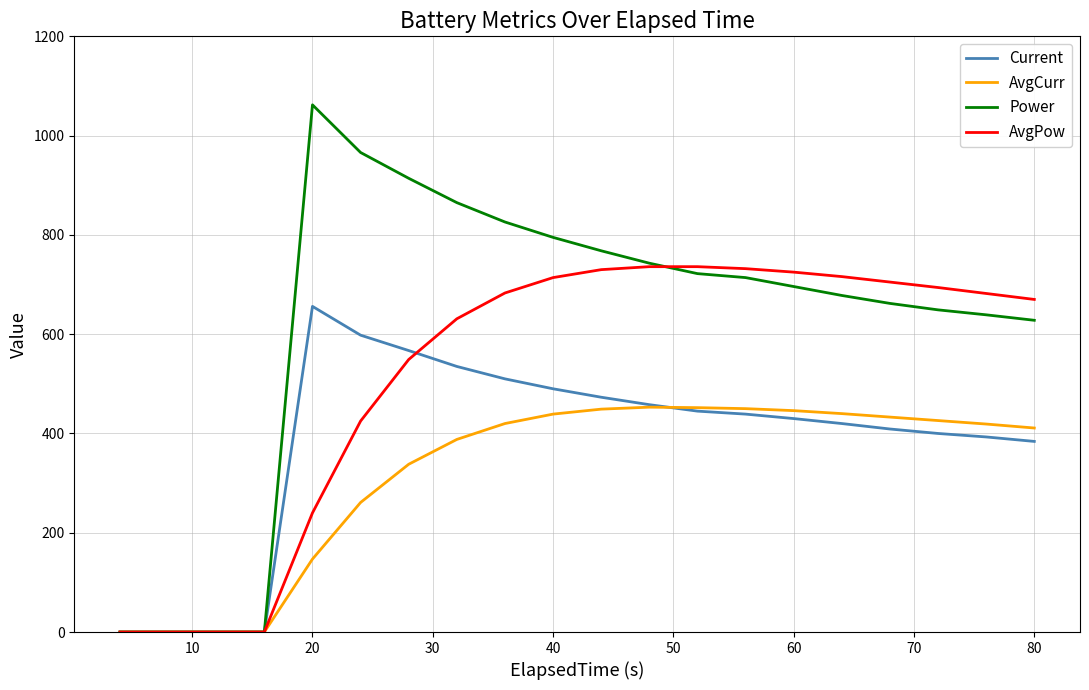

What is the highest value of the AvgCurr series?

453